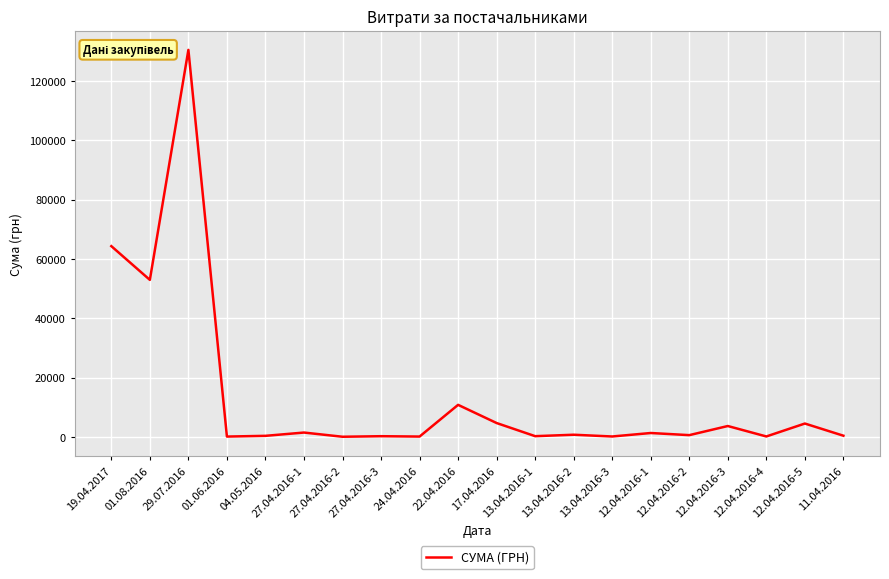

The chart shows a value of 326.7 at 13.04.2016-3. True or false?

False